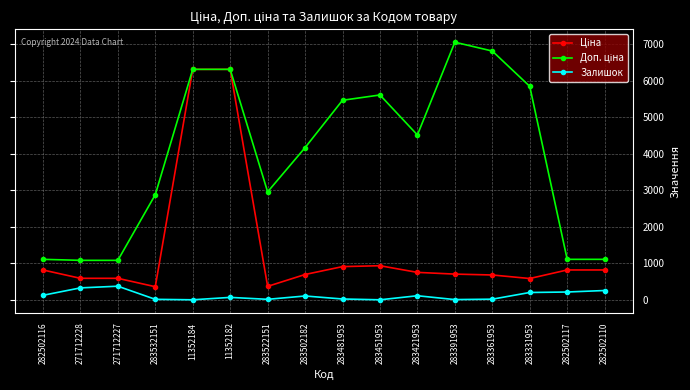

What is the approximate value of Залишок at 271712227?

374.0